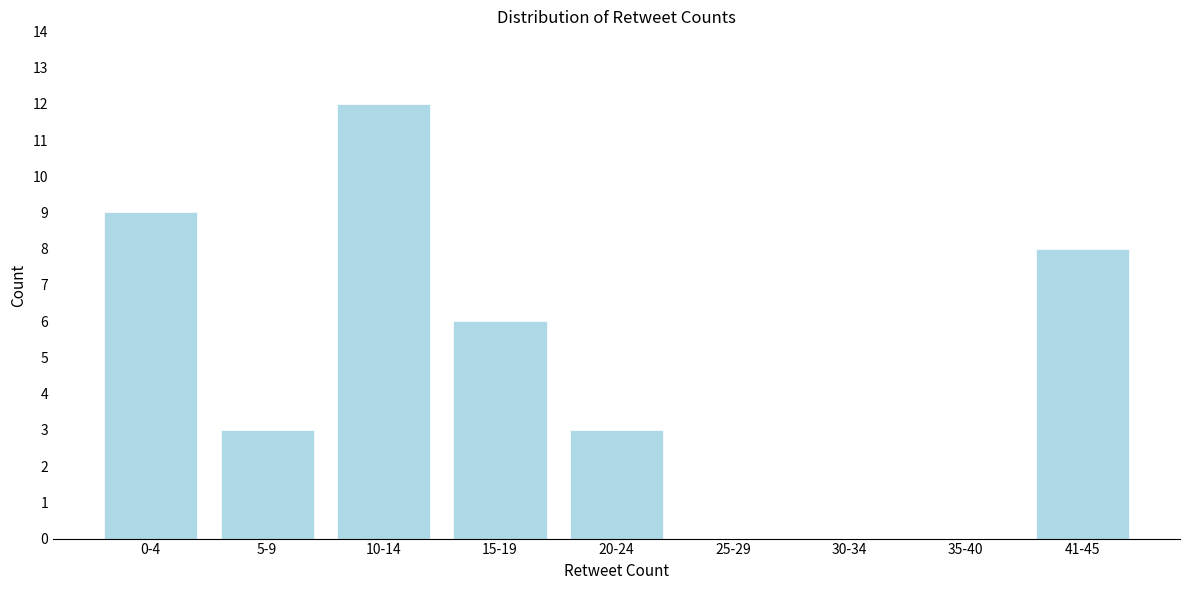

Reading right to left, transcribe all the data shown in this chart.

41-45=8	35-40=0	30-34=0	25-29=0	20-24=3	15-19=6	10-14=12	5-9=3	0-4=9